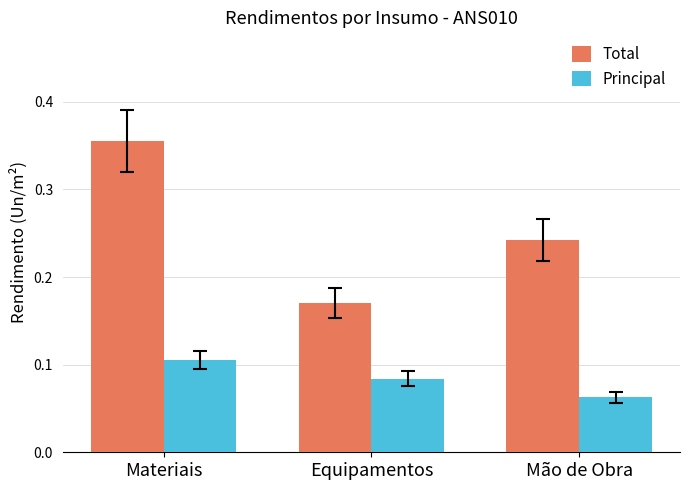

How many Principal values are between 0 and 1?

3